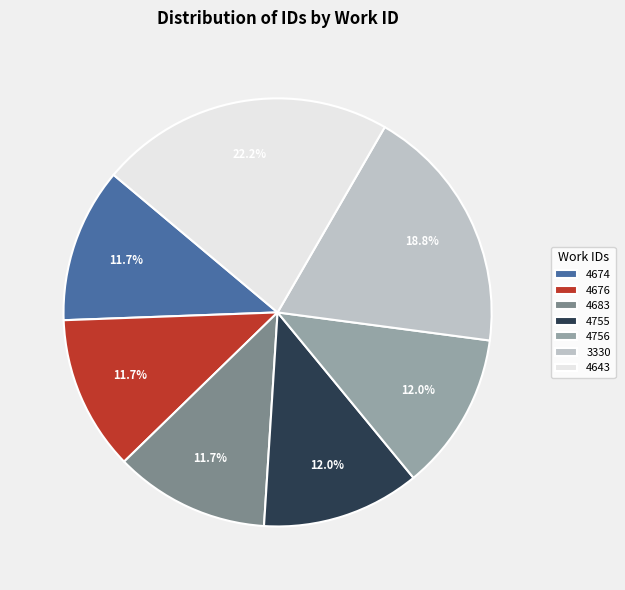

The 4755 slice represents 23% of the pie. True or false?

False